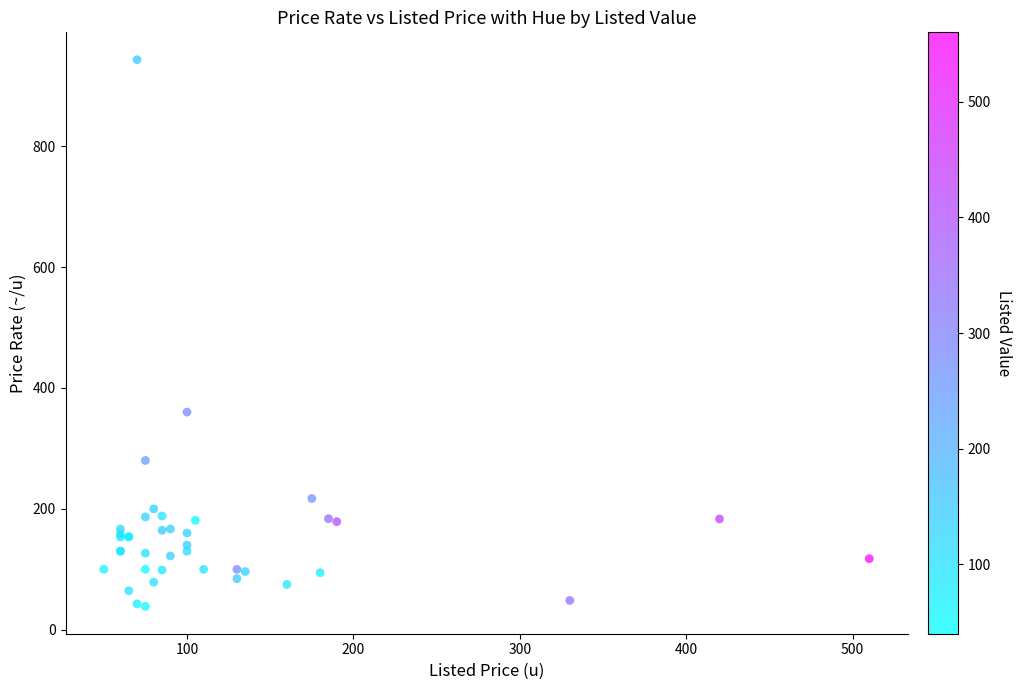

What Y value in the scatter plot is closest to 490?

360.0